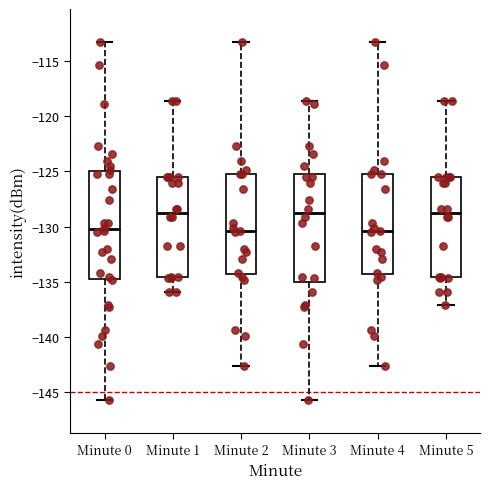

Reading left to right, read every box against the y-axis: the position of its median line, the range the box covers, and the ends of its whiskers. The values are not printed on the chart, so give them approximately, as read against the axis.

Minute 0: median -130.5, box -134.5 to -125.0, whiskers -145.5 to -113.5
Minute 1: median -129.0, box -134.5 to -125.5, whiskers -136.0 to -118.5
Minute 2: median -130.5, box -134.5 to -125.0, whiskers -142.5 to -113.5
Minute 3: median -129.0, box -135.0 to -125.0, whiskers -145.5 to -118.5
Minute 4: median -130.5, box -134.5 to -125.0, whiskers -142.5 to -113.5
Minute 5: median -129.0, box -134.5 to -125.5, whiskers -137.0 to -118.5